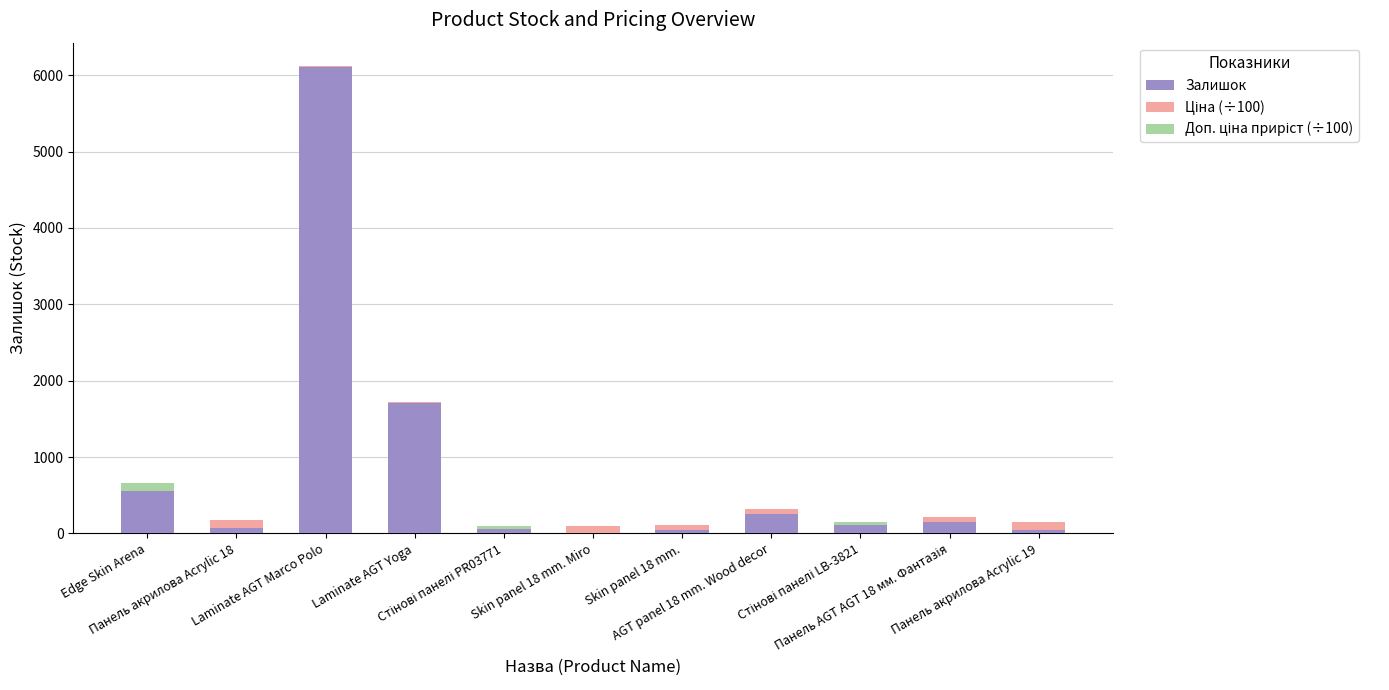

At AGT panel 18 mm. Wood decor, list the series in order from largest to smallest.

Залишок, Ціна (÷100), Доп. ціна приріст (÷100)